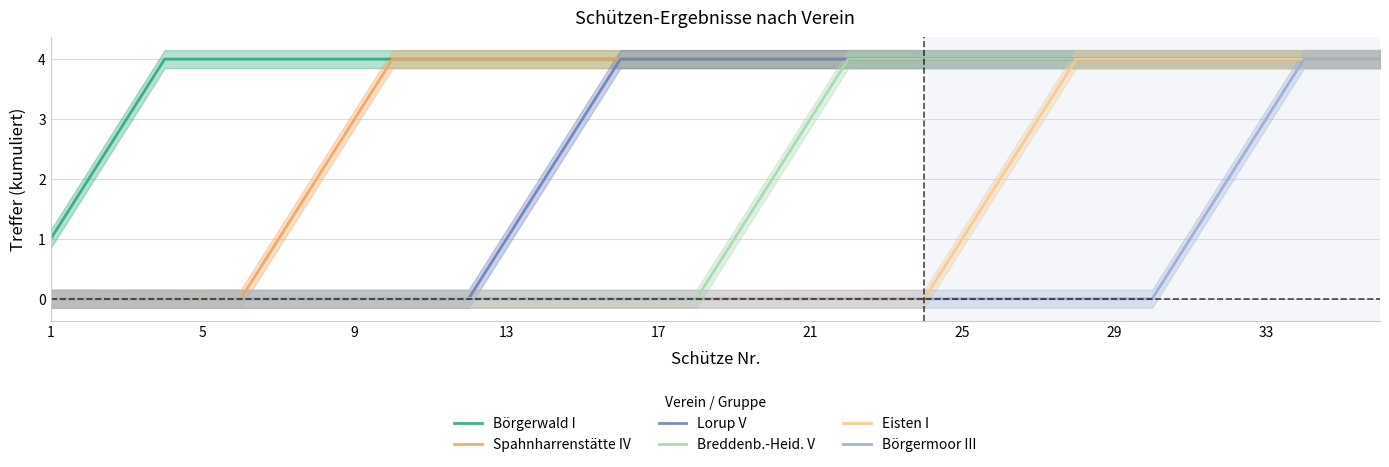

What are all the series names shown in the legend?

Börgerwald I, Spahnharrenstätte IV, Lorup V, Breddenb.-Heid. V, Eisten I, Börgermoor III